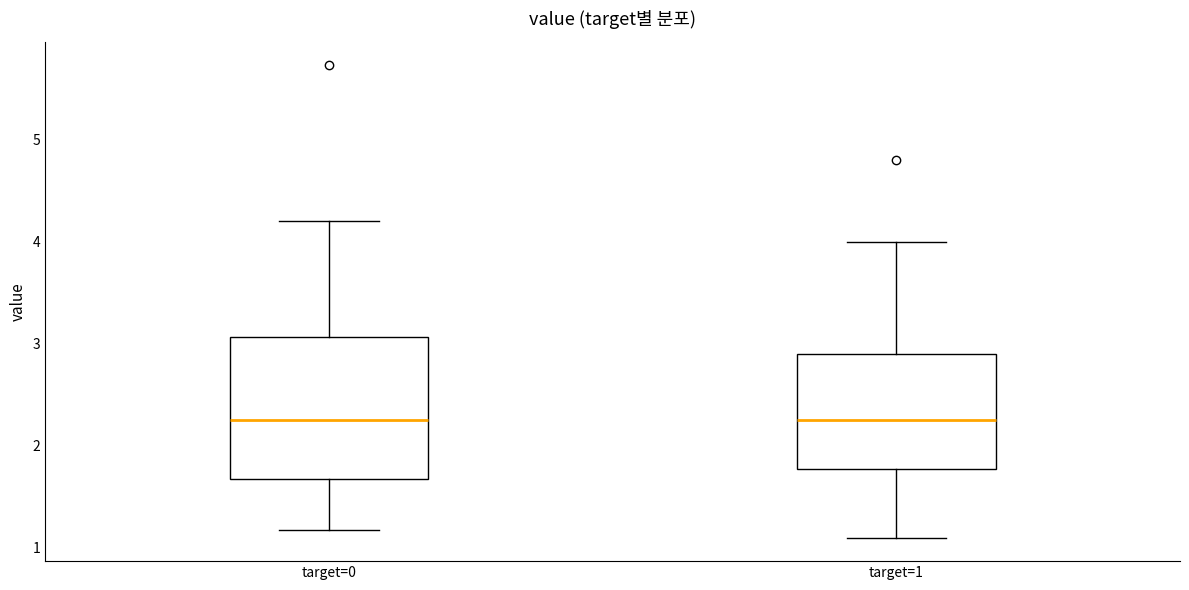

Reading left to right, read every box against the y-axis: the position of its median line, the range the box covers, and the ends of its whiskers. The values are not printed on the chart, so give them approximately, as read against the axis.

target=0: median 2.3, box 1.7 to 3.1, whiskers 1.2 to 4.2
target=1: median 2.3, box 1.8 to 2.9, whiskers 1.1 to 4.0